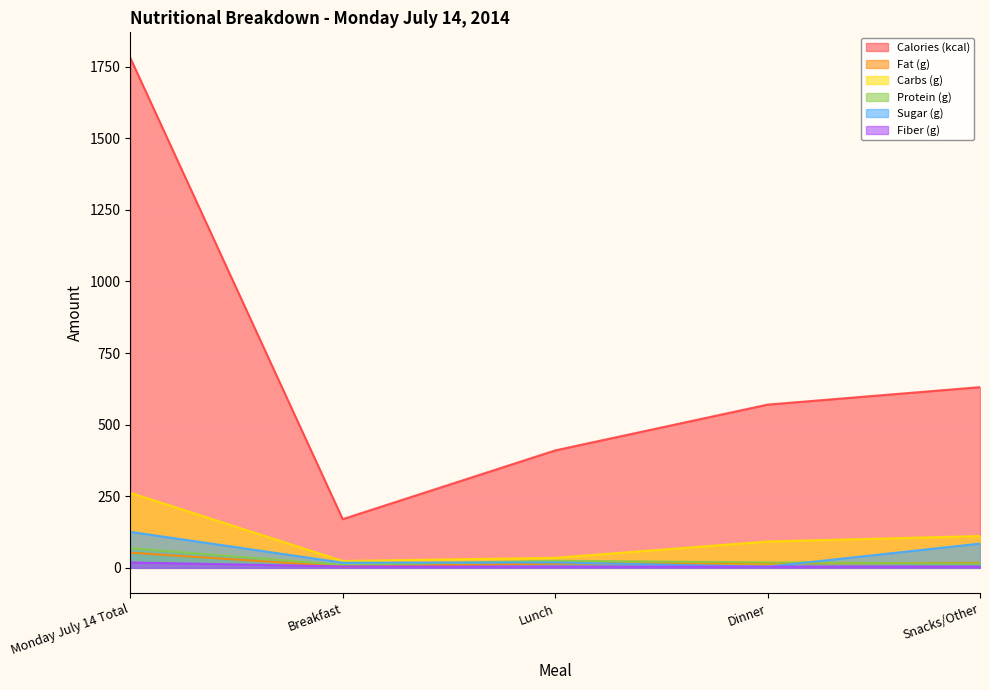

What position from the left is Snacks/Other?

5